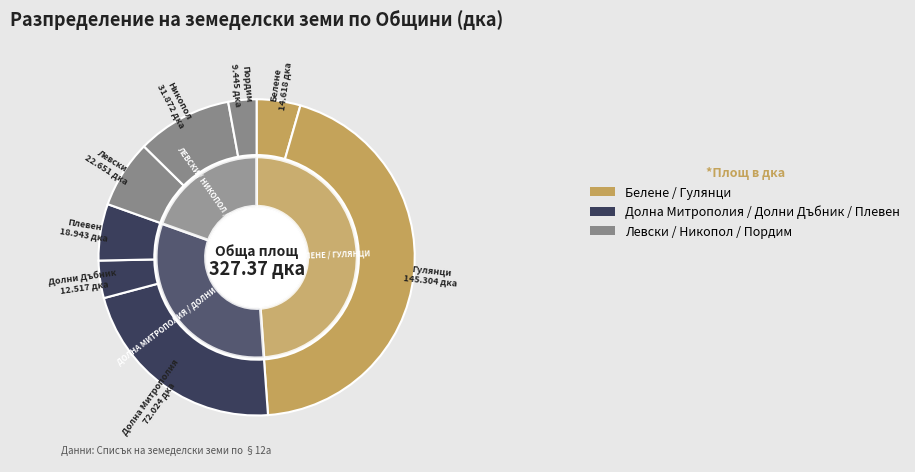

Combined, what portion of the pie is Долна Митрополия and Пордим?

24.9%